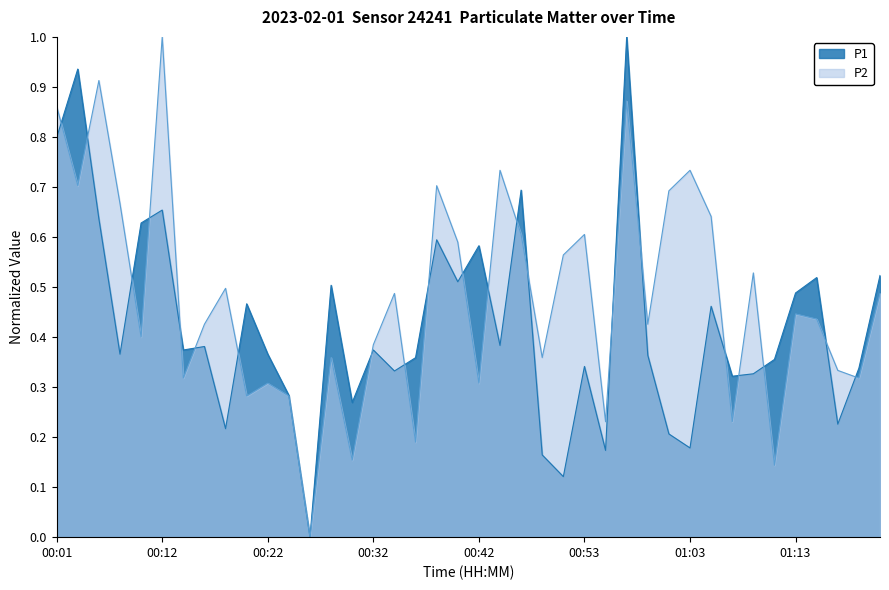

Which series has the widest spread of values?

P1